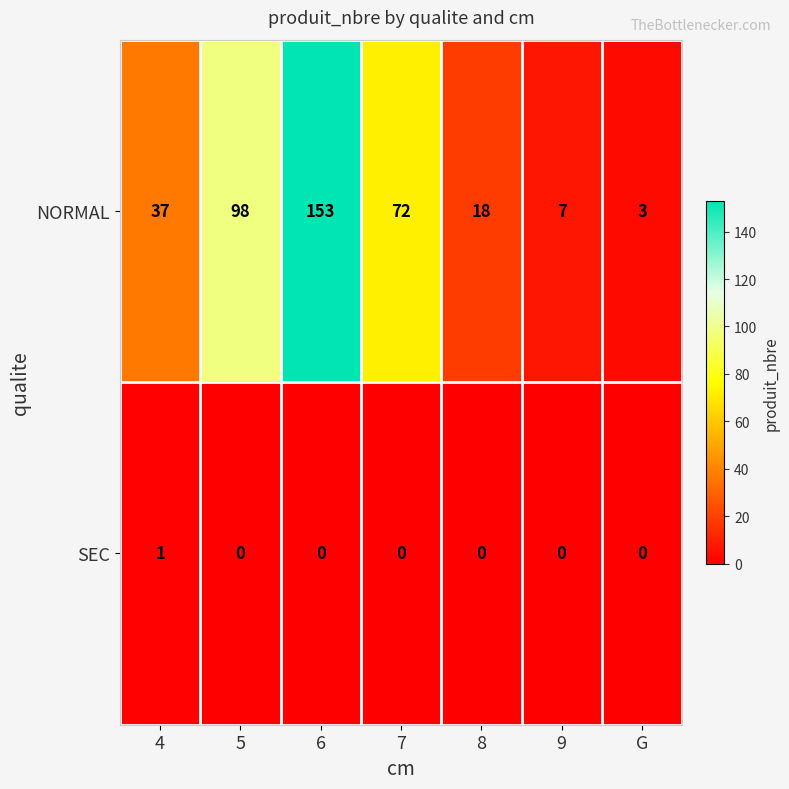

Which series has the largest total across all categories?

NORMAL